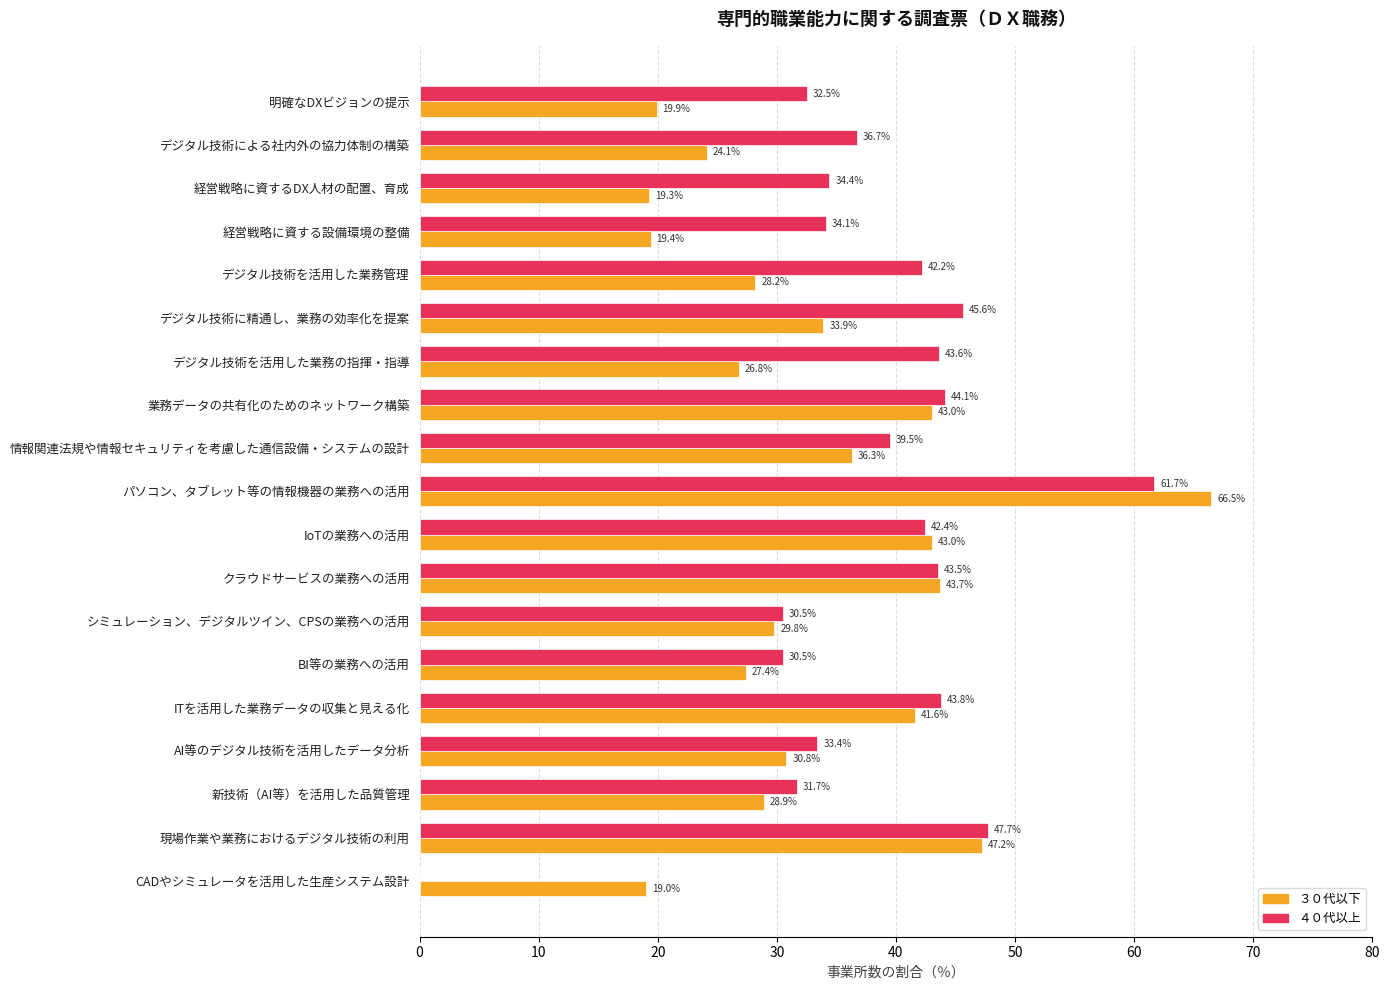

At which category is the sum across all series the highest?

パソコン、タブレット等の情報機器の業務への活用